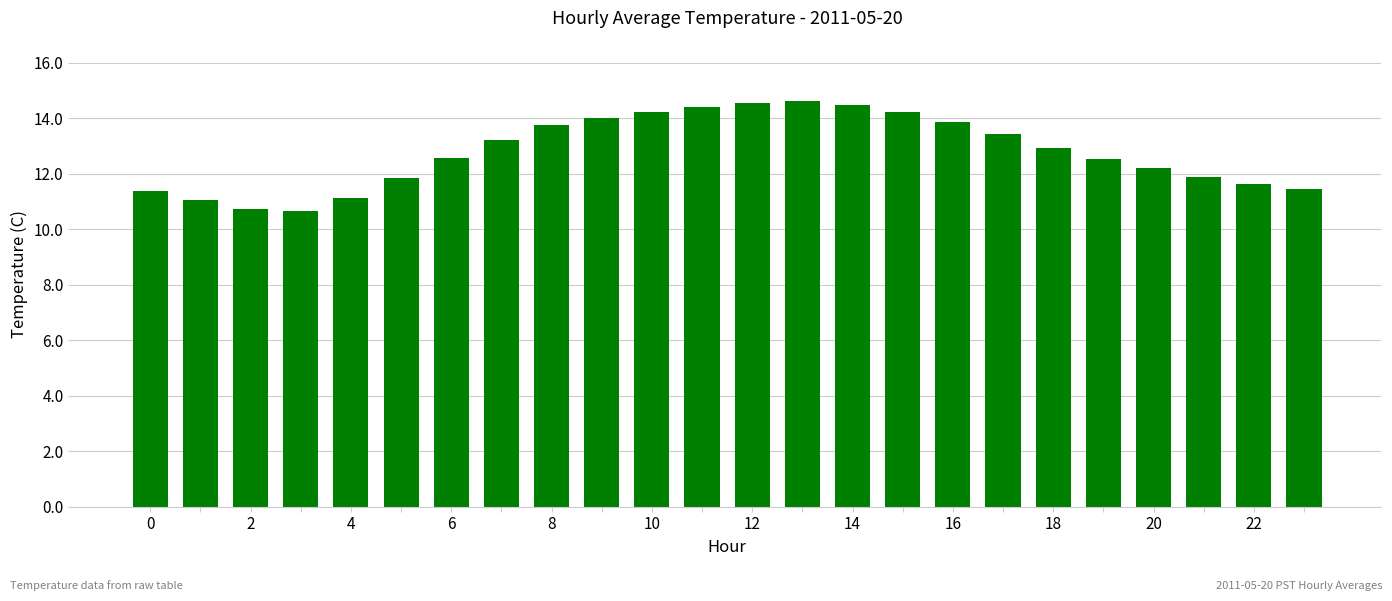

What is the maximum value shown in the chart?

14.6